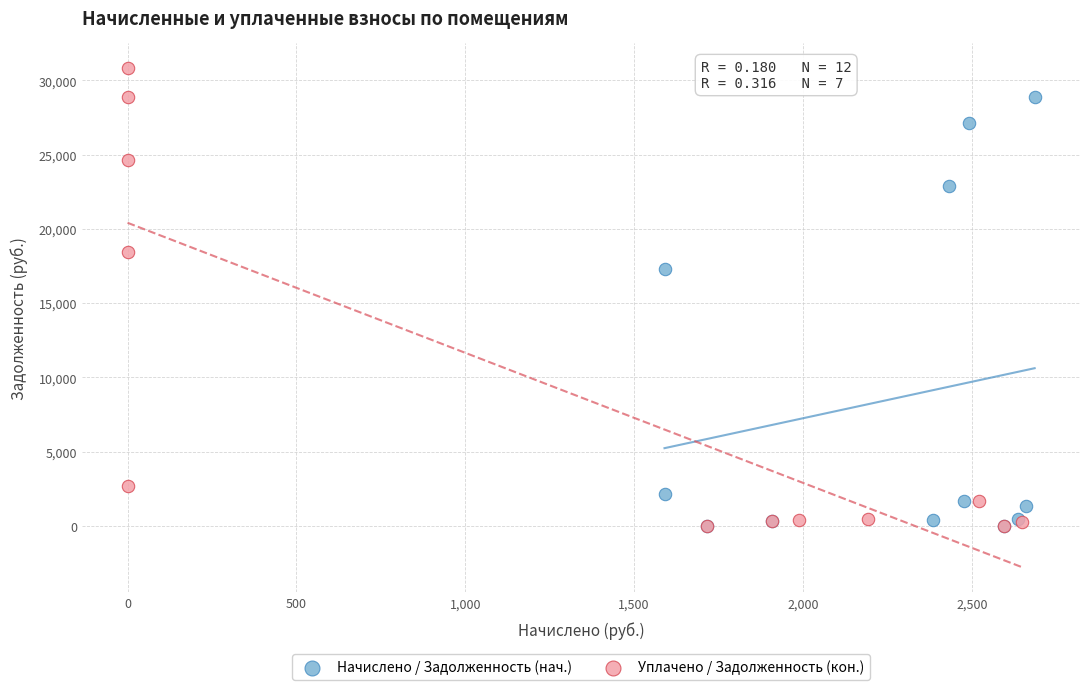

Which series contains the highest Y value?

Уплачено / Задолженность (кон.)